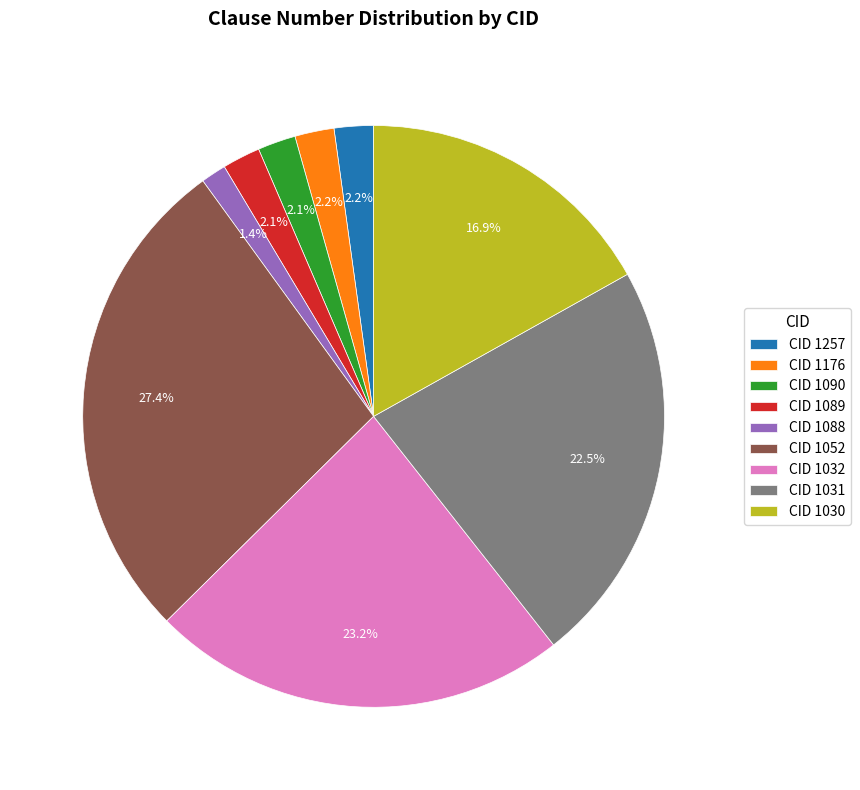

To the nearest percent, what portion does CID 1088 represent?

1%